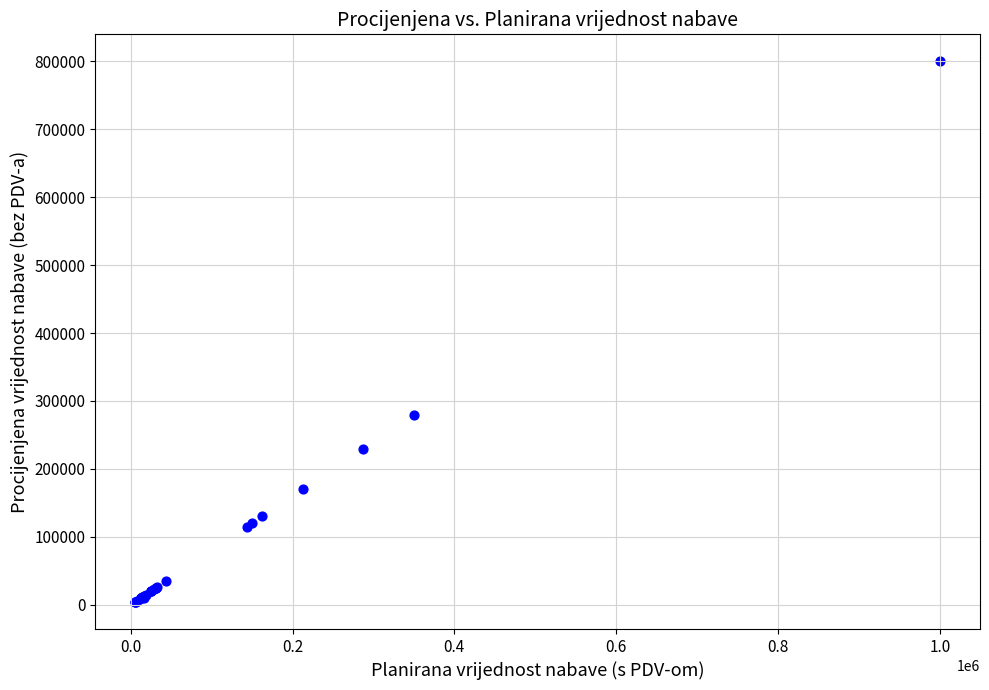

What Y value in the scatter plot is closest to 402000?

280000